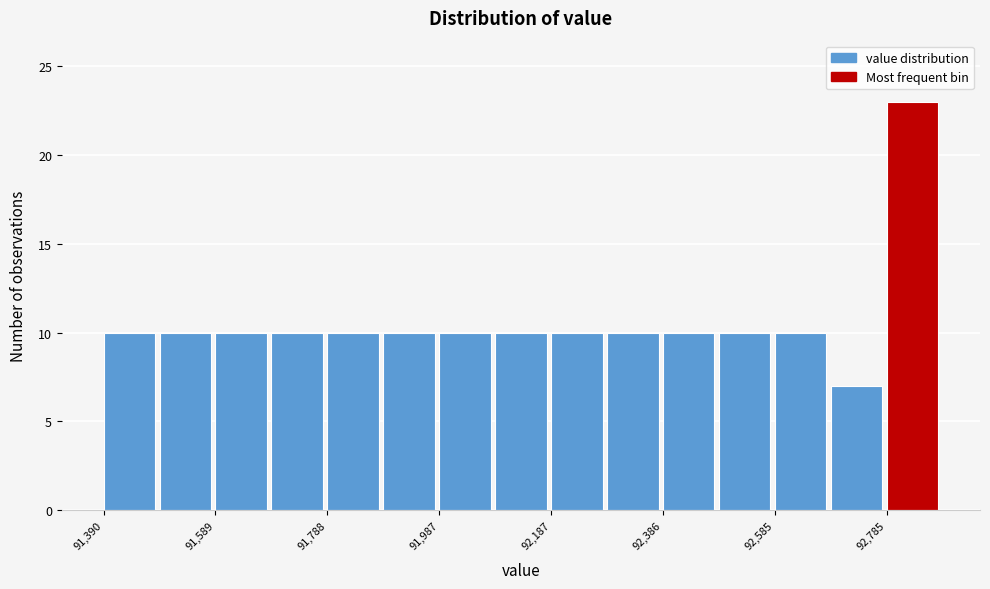

Reading left to right, transcribe this chart: for each bar, give the range it covers on the x-axis and its height. Neither the bar edges nor the heights are printed on the chart, so give them approximately, as read against the axes.

91400 to 91480: 10
91480 to 91580: 10
91580 to 91680: 10
91680 to 91780: 10
91780 to 91880: 10
91880 to 91980: 10
91980 to 92080: 10
92080 to 92180: 10
92180 to 92280: 10
92280 to 92380: 10
92380 to 92480: 10
92480 to 92580: 10
92580 to 92680: 10
92680 to 92780: 7
92780 to 92880: 23